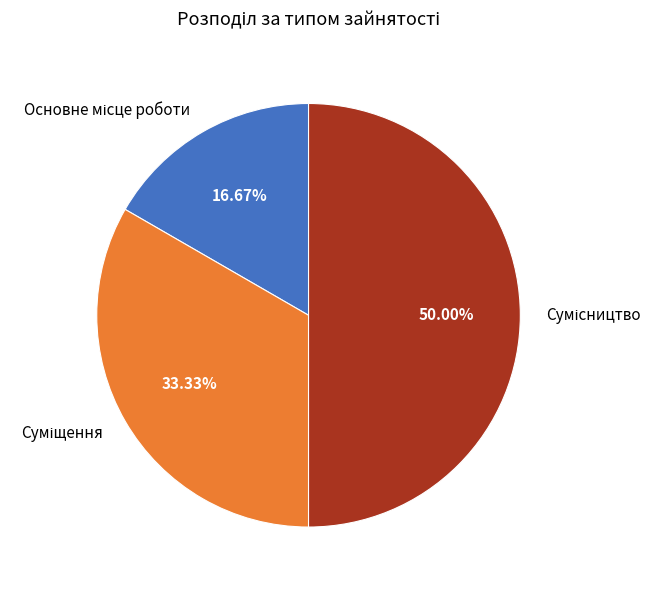

Which category has the biggest portion of the pie?

Сумісництво